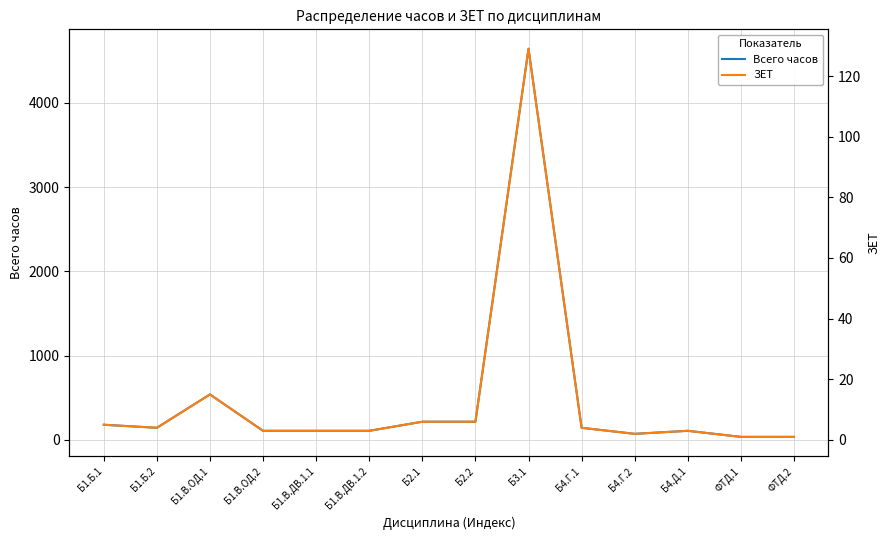

At which label is Всего часов closest to 2340?

Б1.В.ОД.1